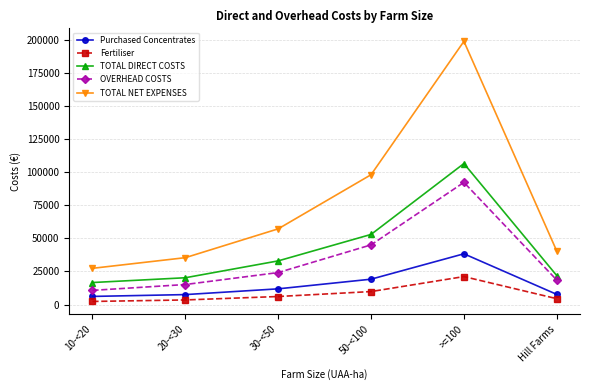

What is the label of the 4th point from the left?

50-<100